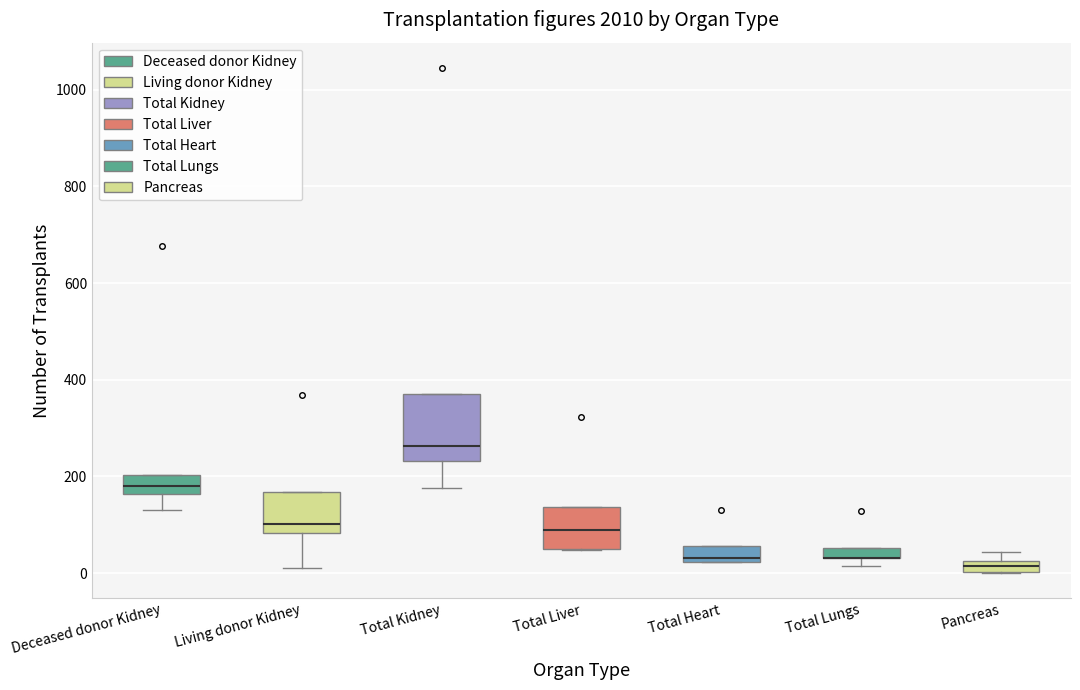

Where does the lower whisker of the box for Deceased donor Kidney end on the y-axis? The values are not printed on the chart, so give them approximately, as read against the axis.

140